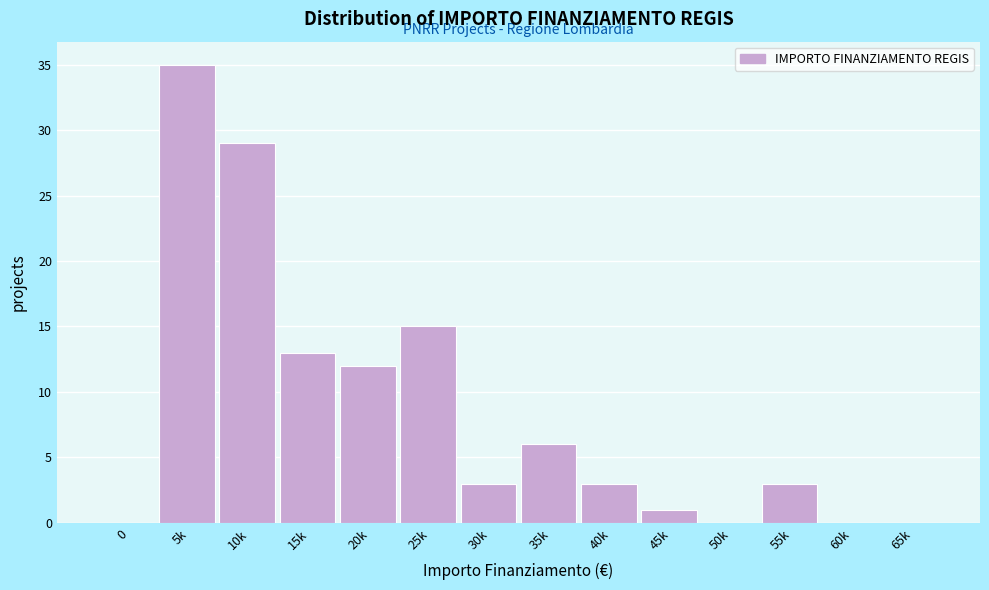

Reading left to right, list all the values displayed in this chart.

0=0	5k=35	10k=29	15k=13	20k=12	25k=15	30k=3	35k=6	40k=3	45k=1	50k=0	55k=3	60k=0	65k=0